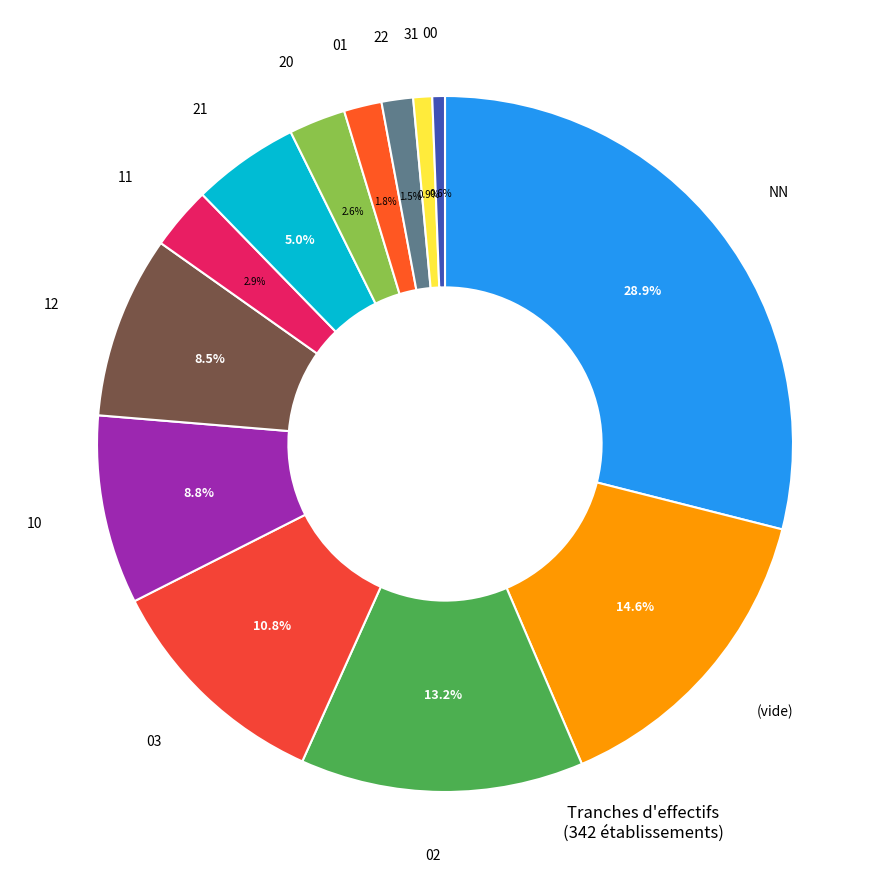

Count the number of slices in the pie.

13